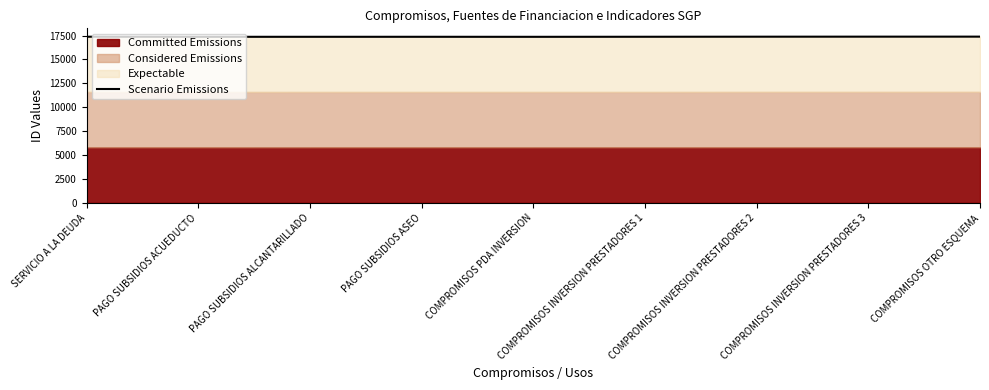

How many lines are shown in the chart?

1